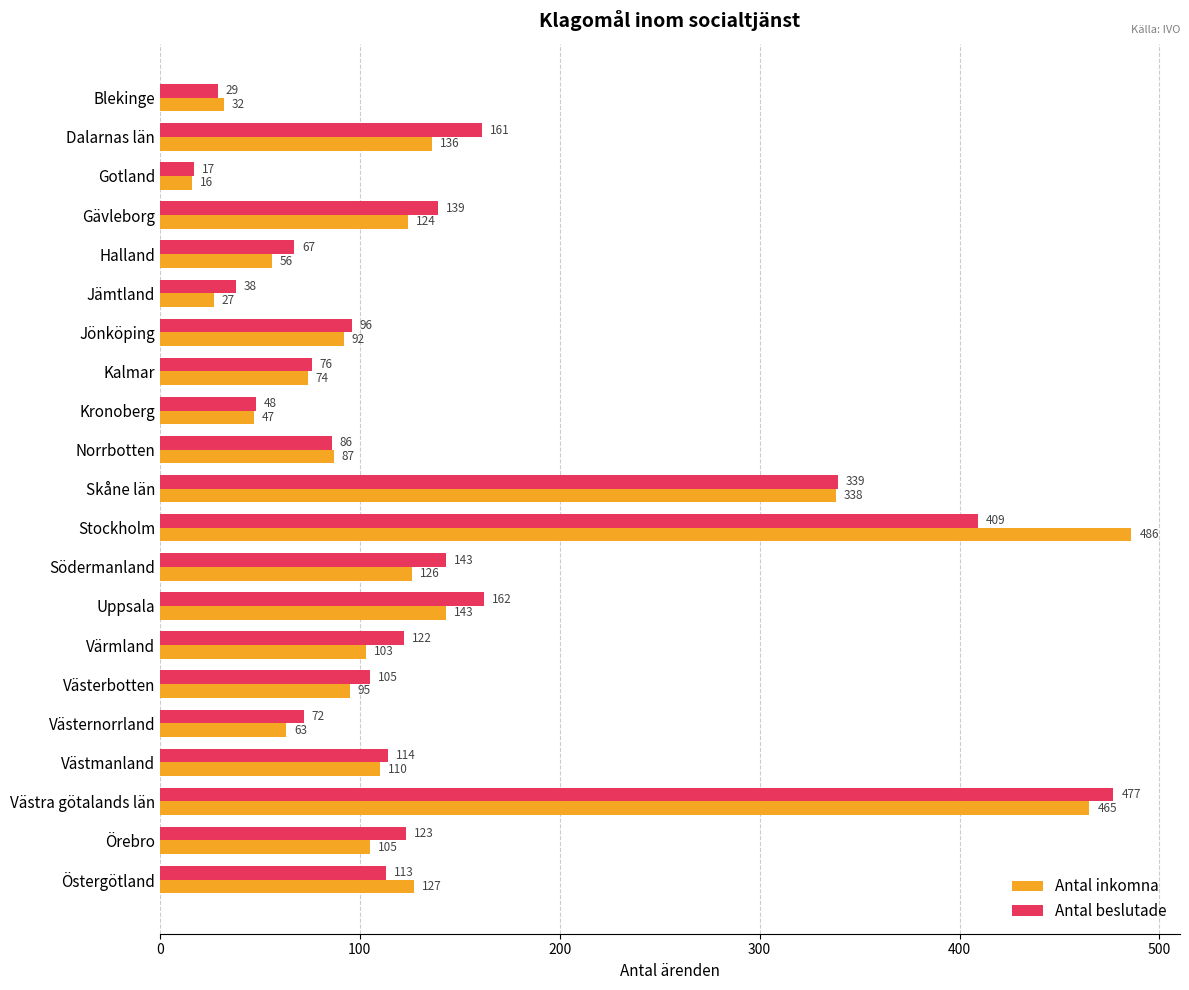

List the series in order of their peak value, lowest first.

Antal beslutade, Antal inkomna